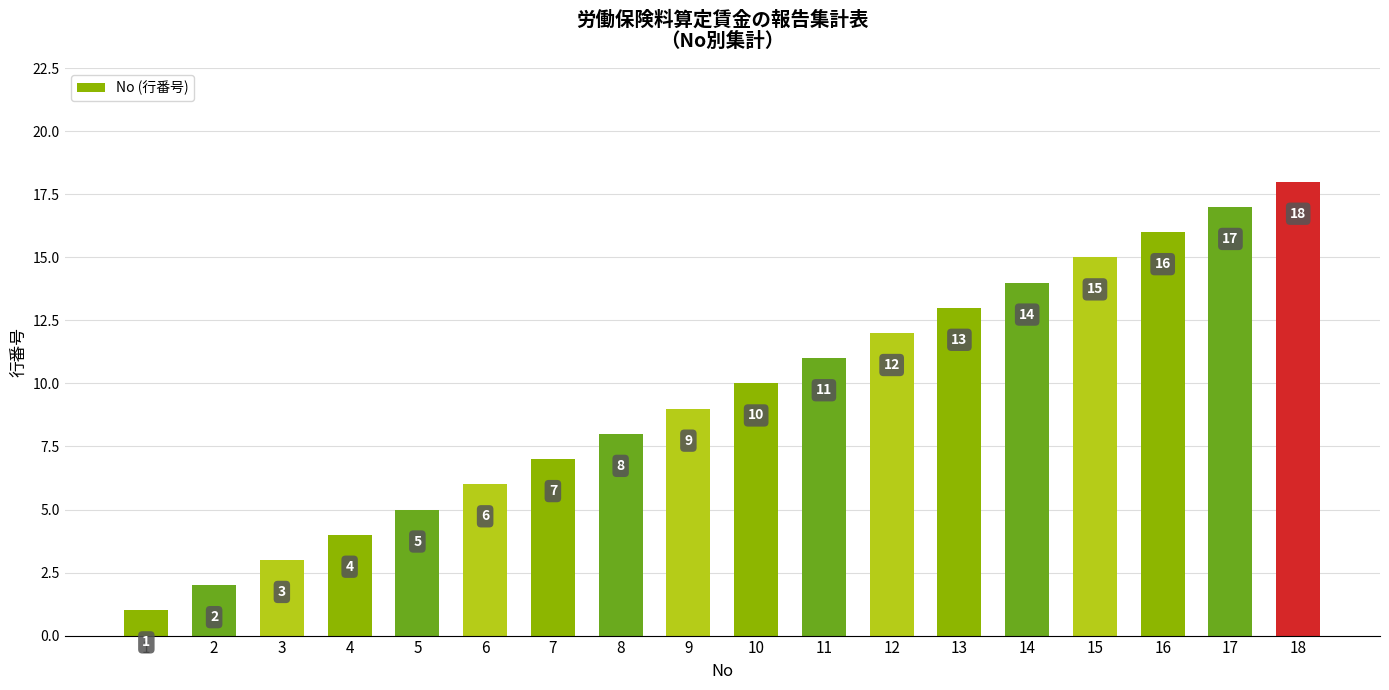

What is the smallest value displayed?

1